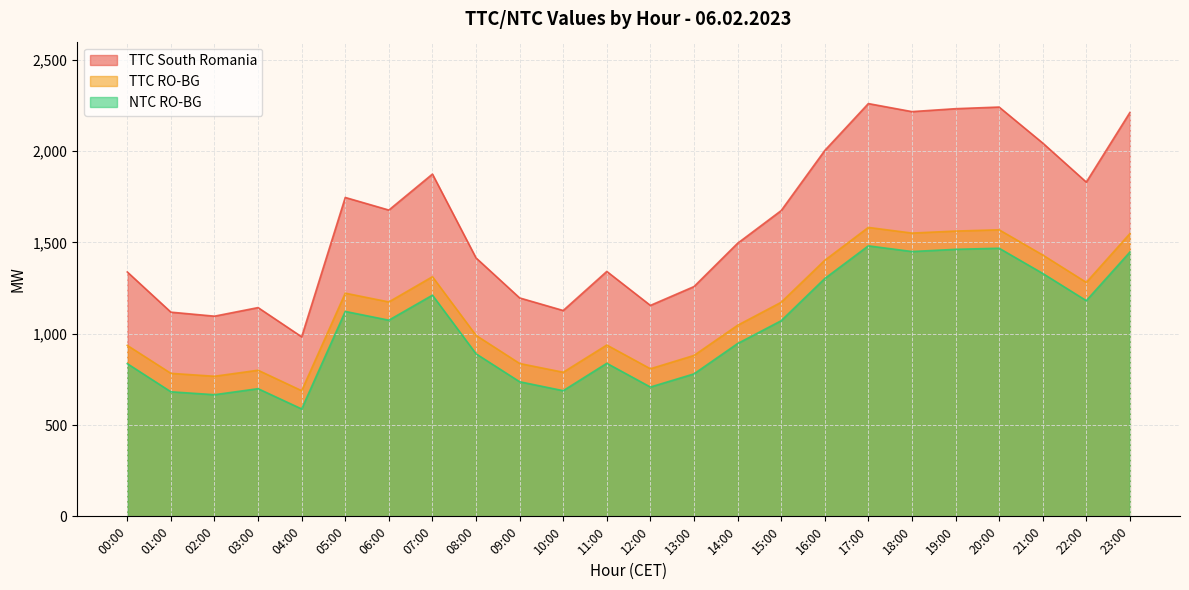

At how many categories does at least one series exceed 1863?

8